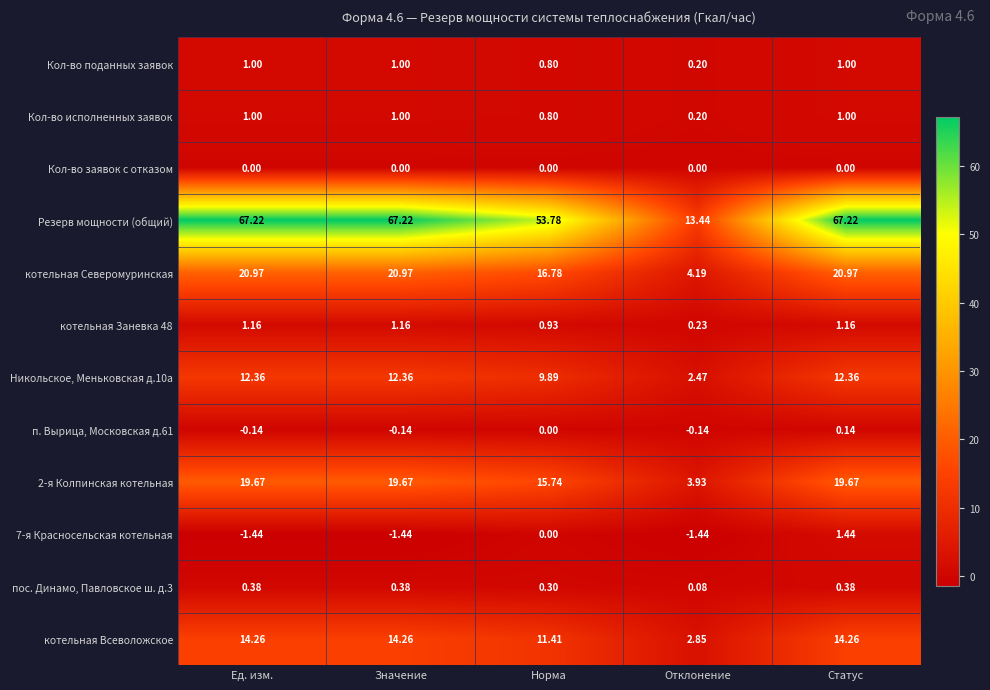

Which series has the widest spread of values?

Резерв мощности (общий)